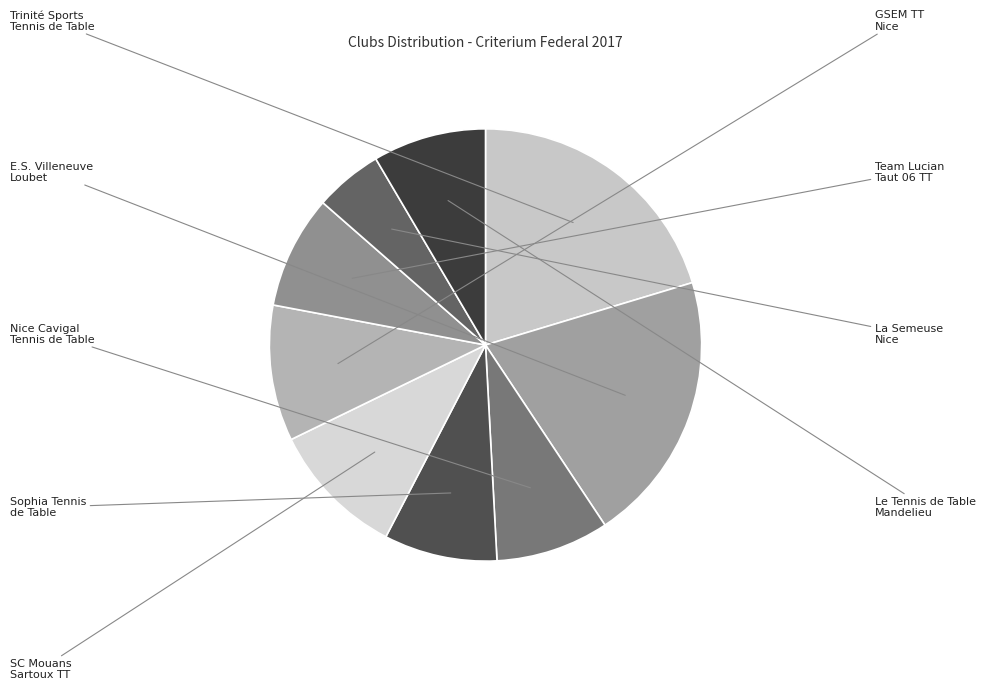

Count the number of slices in the pie.

9